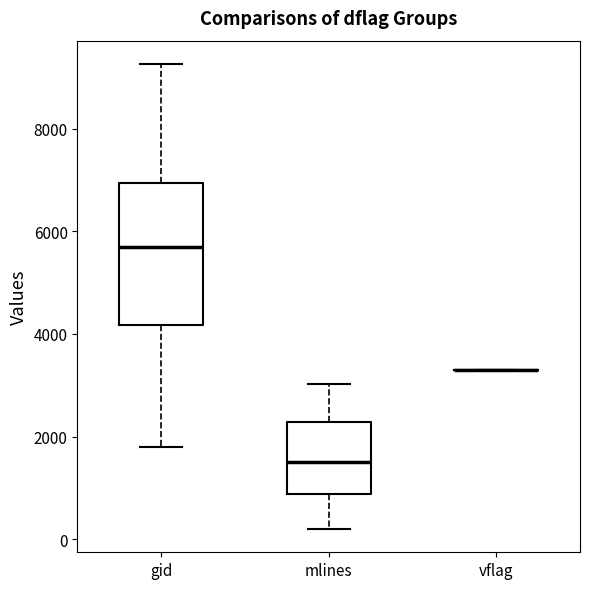

Comparing the boxes themselves (not the whiskers), which one is the tallest?

gid